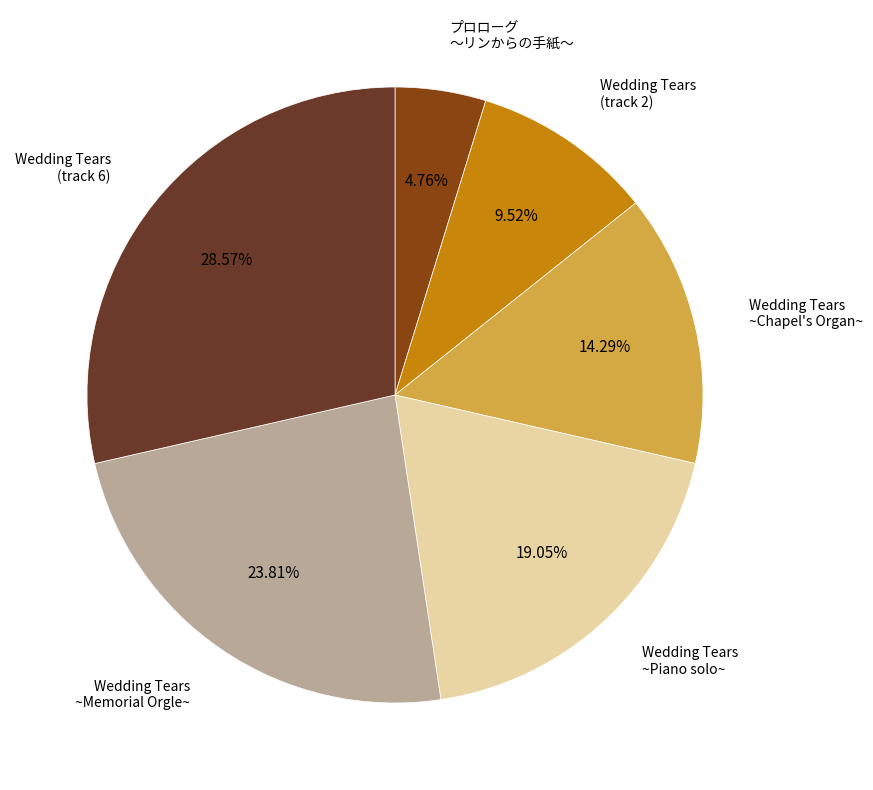

To the nearest percent, what portion does Wedding Tears ~Chapel's Organ~ represent?

14%